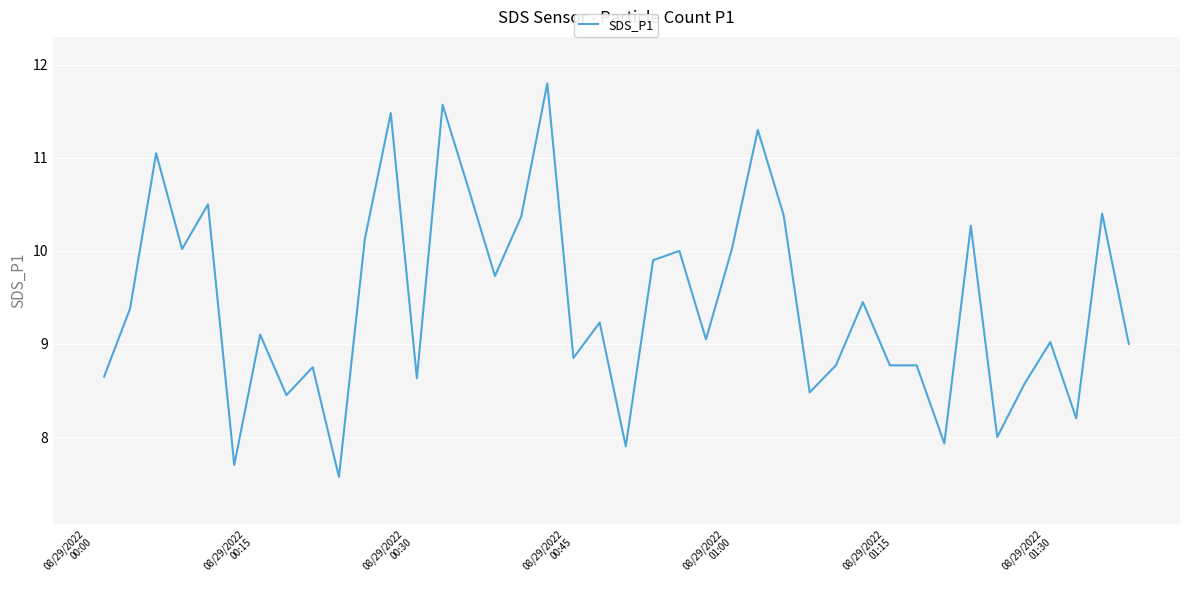

What is the smallest value displayed?

7.6